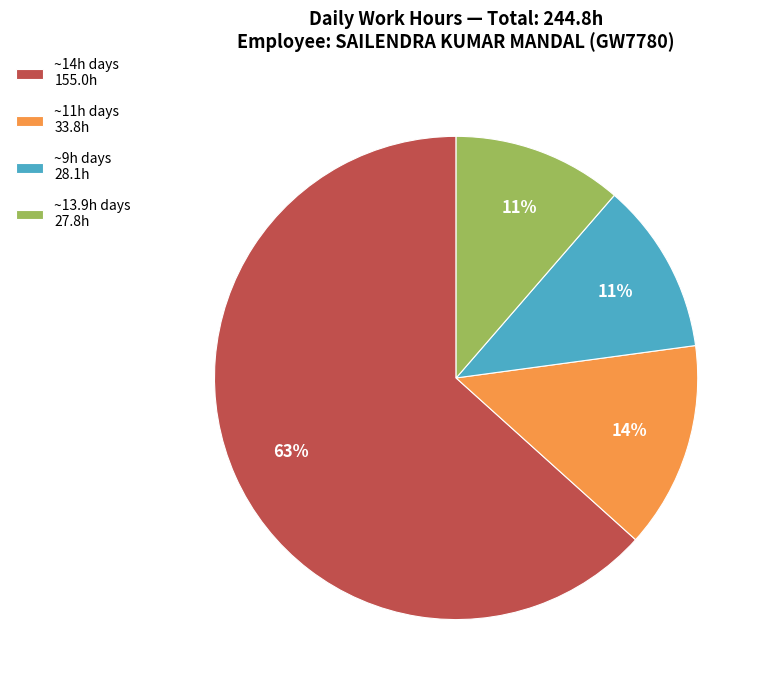

Is it true that ~9h days 28.1h is 23% of the pie?

False